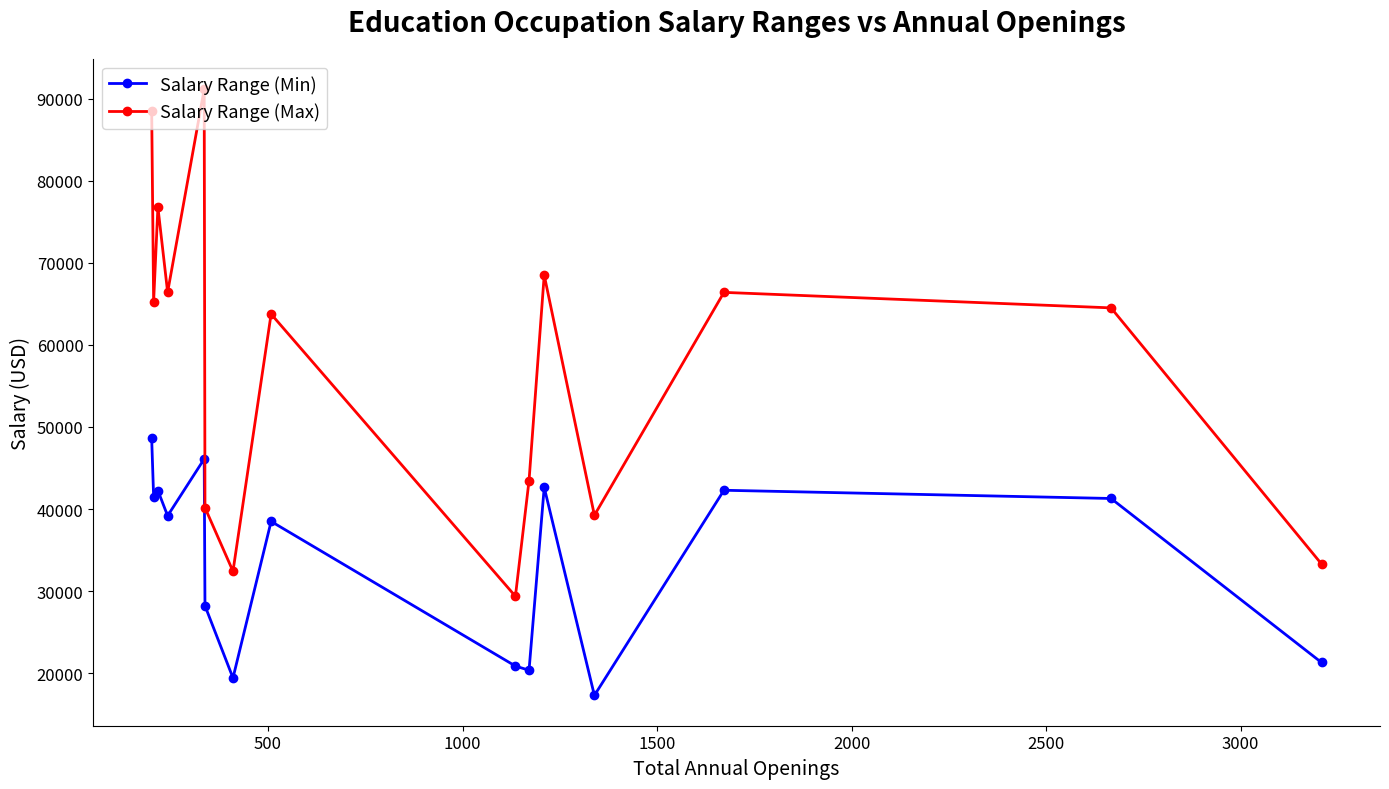

Which series has the largest range (max minus min)?

Salary Range (Max)